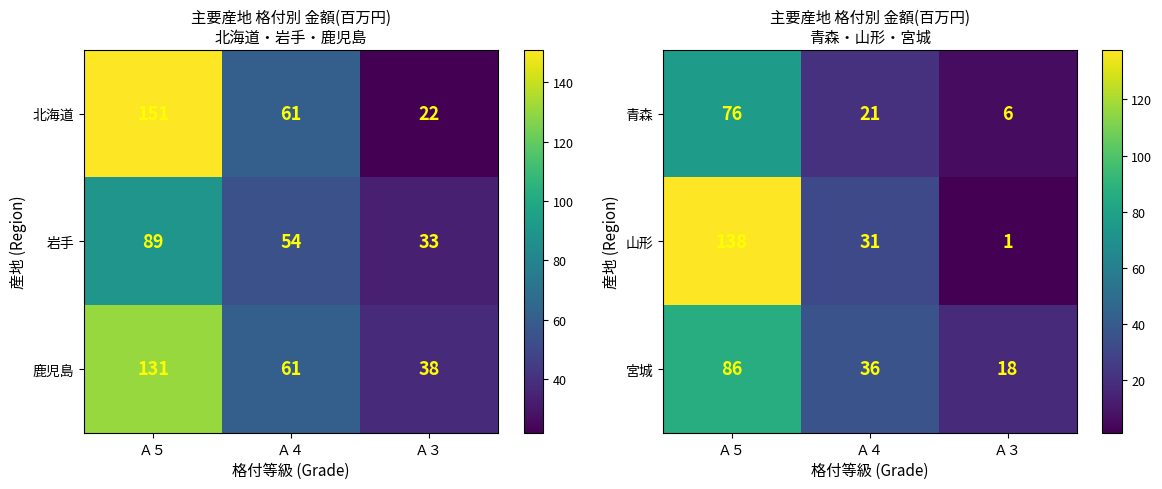

How many 青森 values are between 6 and 76?

3